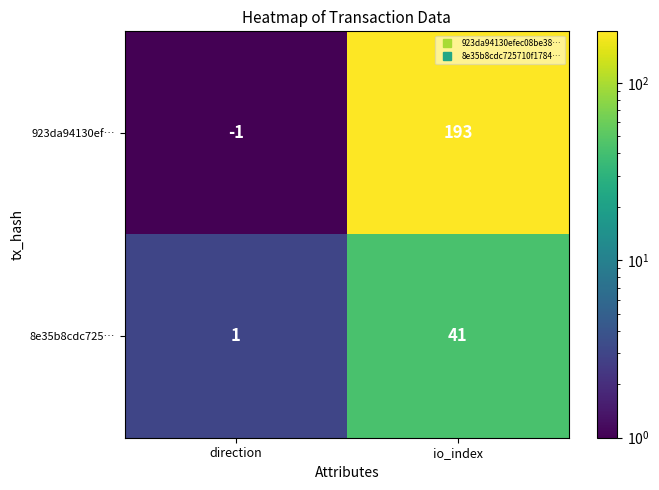

How many data points does each series have?

2